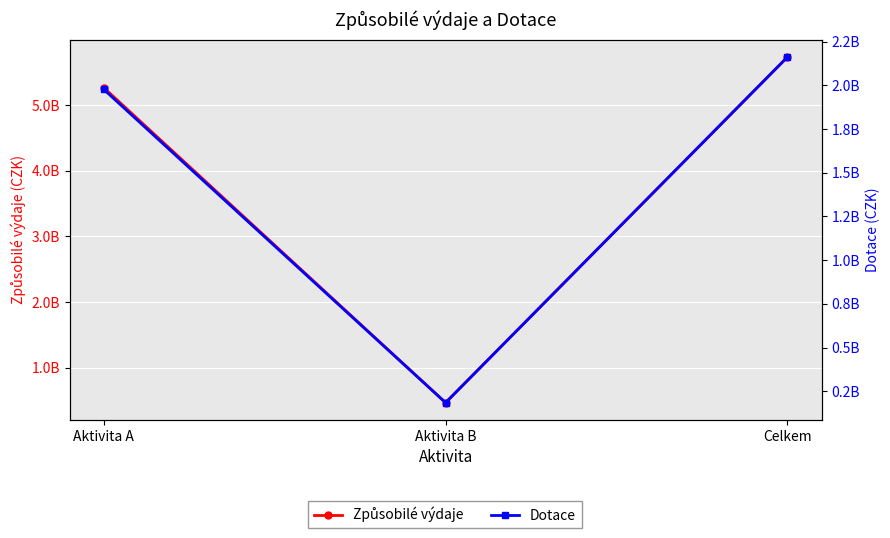

What is the value of the Způsobilé výdaje point at the 3rd from the left?

5731590131